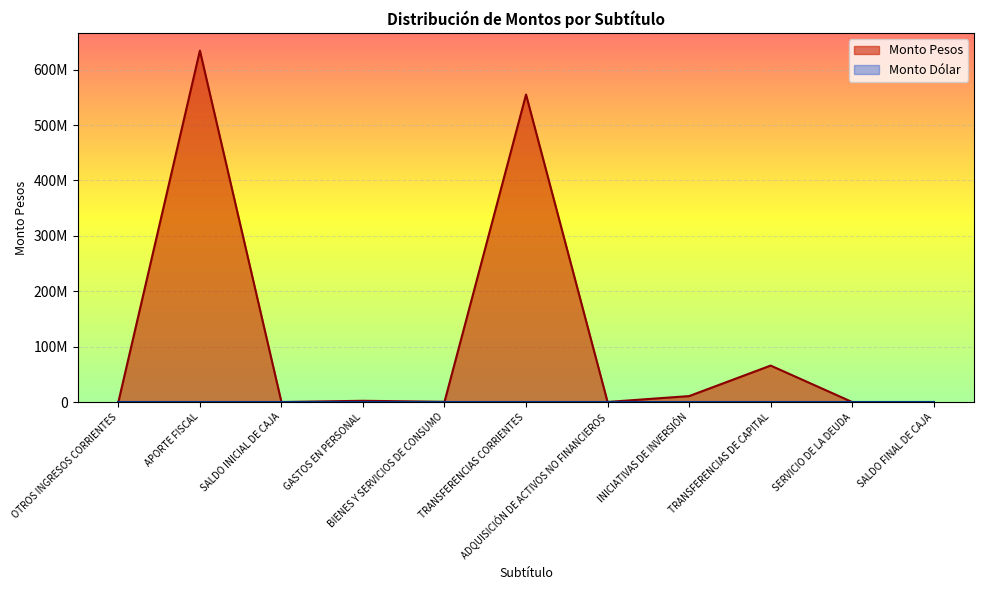

Does the chart display data point markers on the line(s)?

No